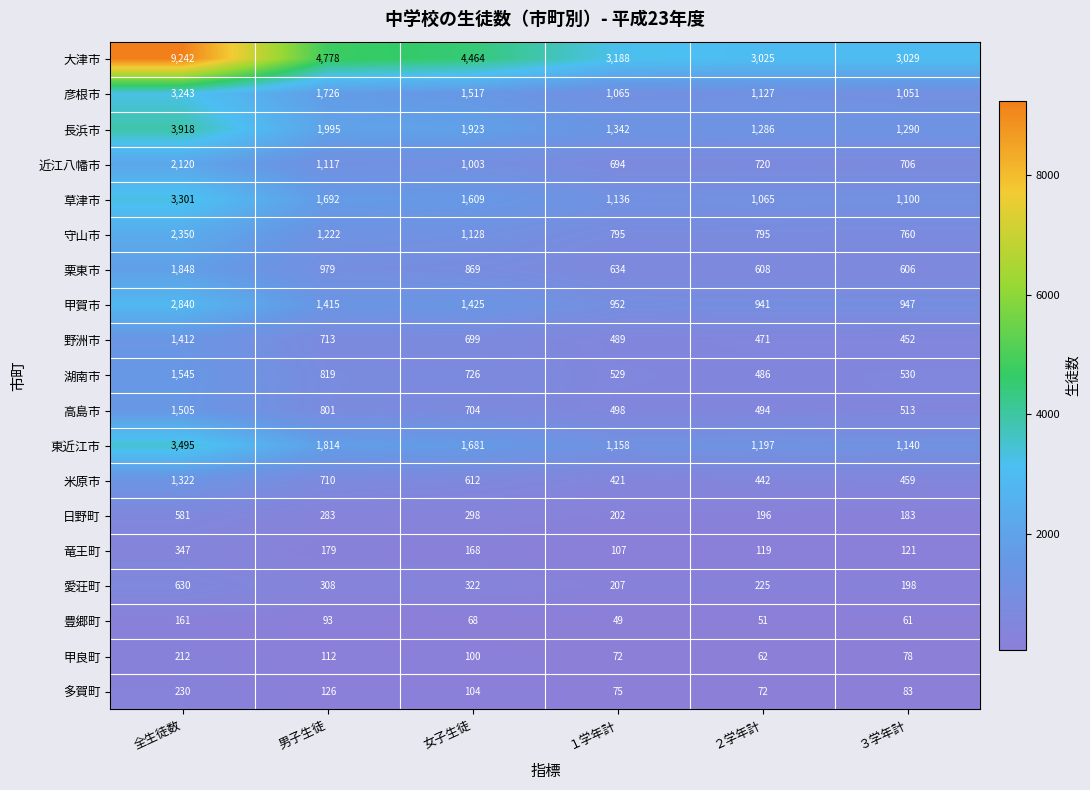

What is the average value of the 栗東市 series?

924